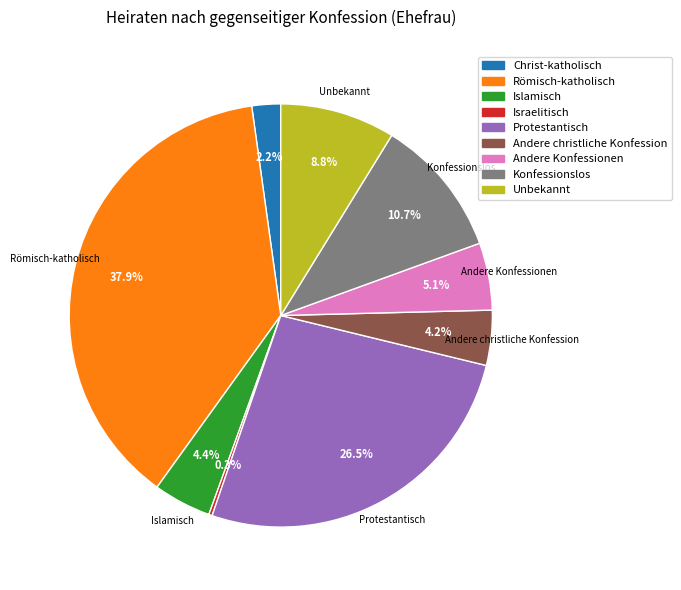

Is there a majority slice in this chart?

No